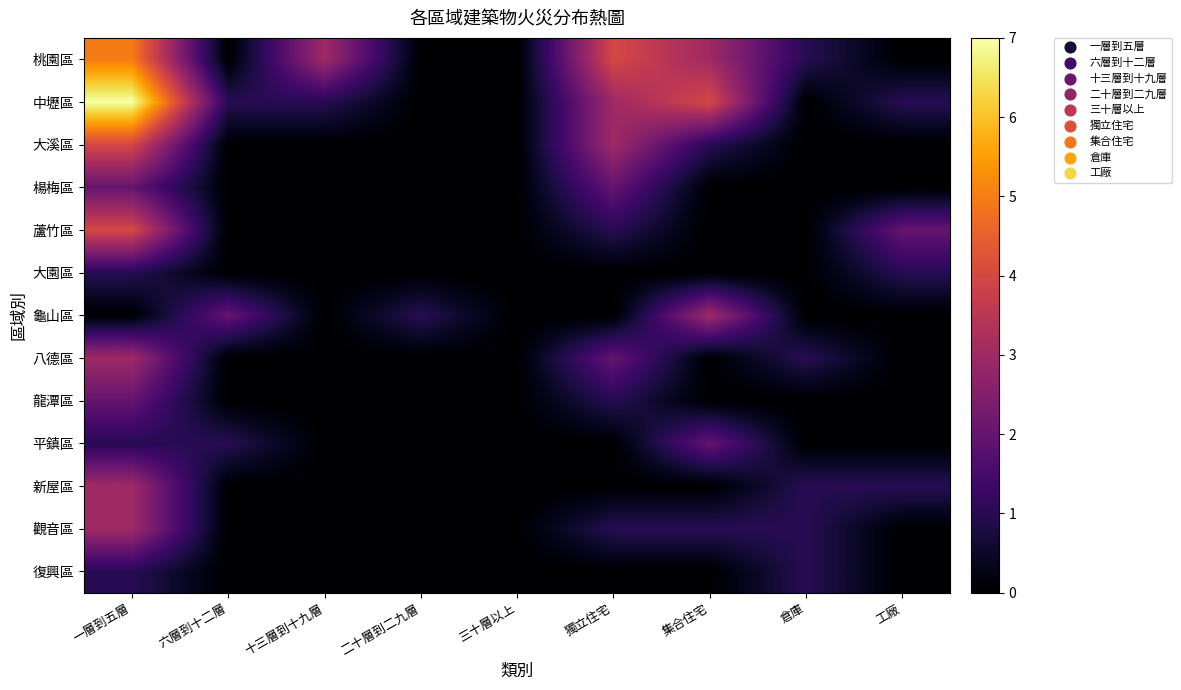

Reading left to right, list all the values displayed in this chart.

桃園區: 一層到五層=5	六層到十二層=0	十三層到十九層=3	二十層到二九層=0	三十層以上=0	獨立住宅=4	集合住宅=3	倉庫=1	工廠=0
中壢區: 一層到五層=7	六層到十二層=1	十三層到十九層=1	二十層到二九層=0	三十層以上=0	獨立住宅=3	集合住宅=4	倉庫=0	工廠=1
大溪區: 一層到五層=4	六層到十二層=0	十三層到十九層=0	二十層到二九層=0	三十層以上=0	獨立住宅=3	集合住宅=1	倉庫=0	工廠=0
楊梅區: 一層到五層=2	六層到十二層=0	十三層到十九層=0	二十層到二九層=0	三十層以上=0	獨立住宅=2	集合住宅=0	倉庫=0	工廠=0
蘆竹區: 一層到五層=4	六層到十二層=0	十三層到十九層=0	二十層到二九層=0	三十層以上=0	獨立住宅=1	集合住宅=0	倉庫=0	工廠=2
大園區: 一層到五層=1	六層到十二層=0	十三層到十九層=0	二十層到二九層=0	三十層以上=0	獨立住宅=0	集合住宅=0	倉庫=0	工廠=1
龜山區: 一層到五層=0	六層到十二層=2	十三層到十九層=0	二十層到二九層=1	三十層以上=0	獨立住宅=0	集合住宅=3	倉庫=0	工廠=0
八德區: 一層到五層=3	六層到十二層=0	十三層到十九層=0	二十層到二九層=0	三十層以上=0	獨立住宅=2	集合住宅=0	倉庫=1	工廠=0
龍潭區: 一層到五層=2	六層到十二層=0	十三層到十九層=0	二十層到二九層=0	三十層以上=0	獨立住宅=1	集合住宅=0	倉庫=0	工廠=0
平鎮區: 一層到五層=1	六層到十二層=1	十三層到十九層=0	二十層到二九層=0	三十層以上=0	獨立住宅=0	集合住宅=2	倉庫=0	工廠=0
新屋區: 一層到五層=3	六層到十二層=0	十三層到十九層=0	二十層到二九層=0	三十層以上=0	獨立住宅=0	集合住宅=0	倉庫=1	工廠=1
觀音區: 一層到五層=3	六層到十二層=0	十三層到十九層=0	二十層到二九層=0	三十層以上=0	獨立住宅=1	集合住宅=1	倉庫=1	工廠=0
復興區: 一層到五層=1	六層到十二層=0	十三層到十九層=0	二十層到二九層=0	三十層以上=0	獨立住宅=0	集合住宅=0	倉庫=1	工廠=0